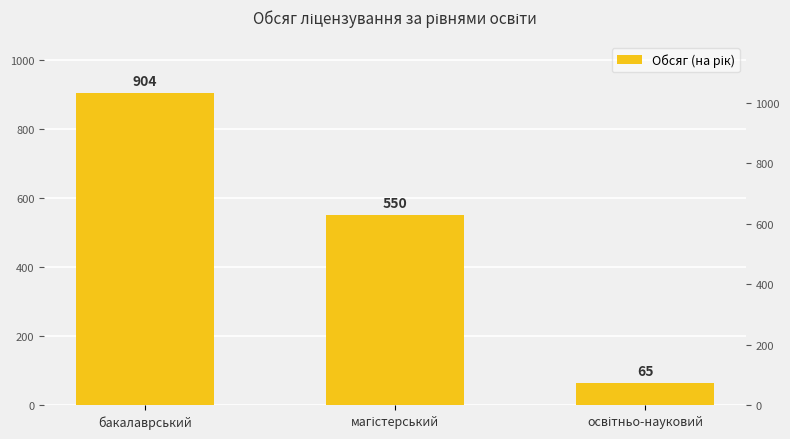

What is the label of the 2nd bar from the left?

магістерський